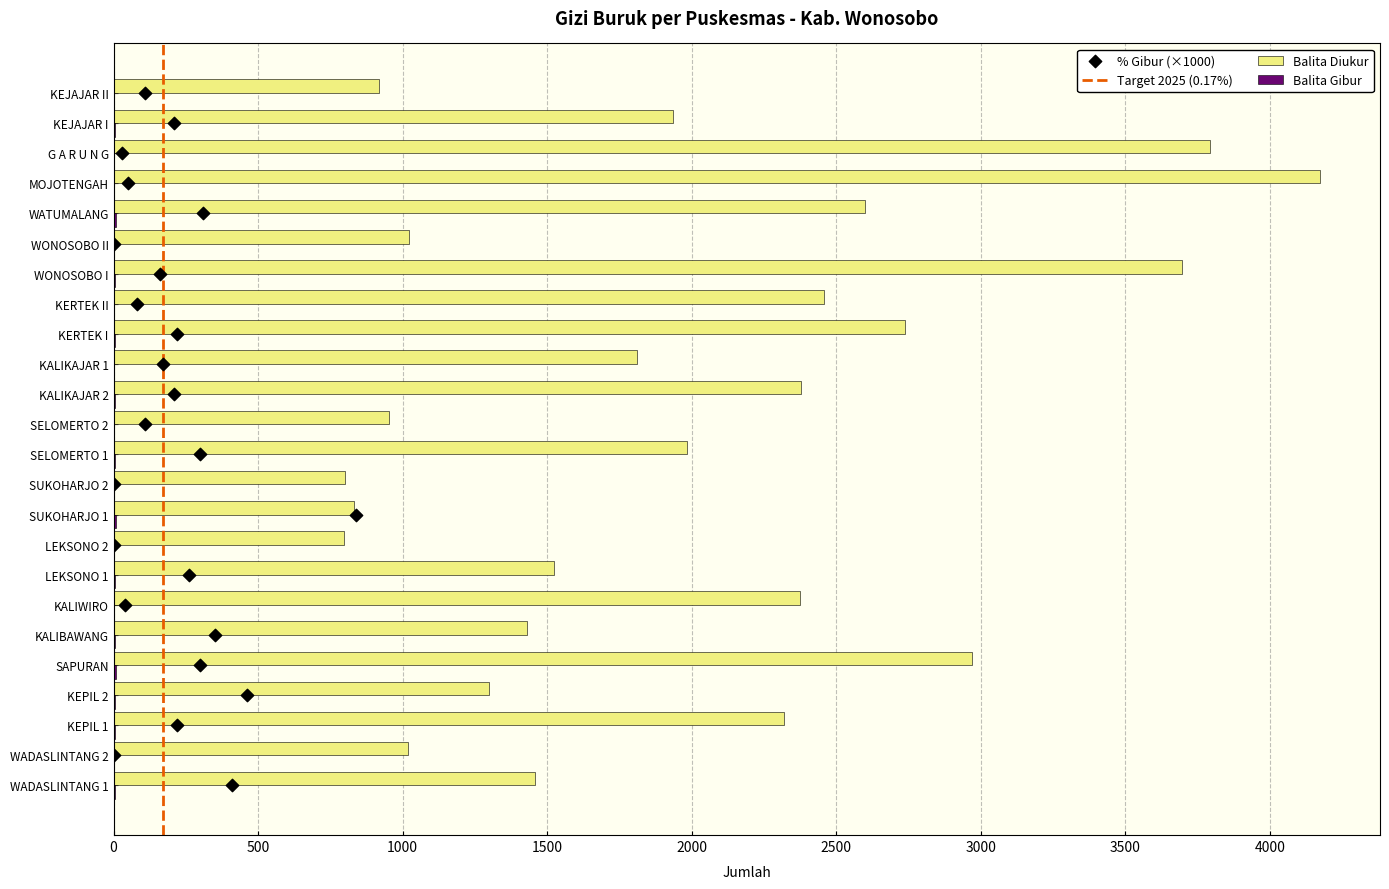

Which series contains the highest Y value?

Balita Diukur